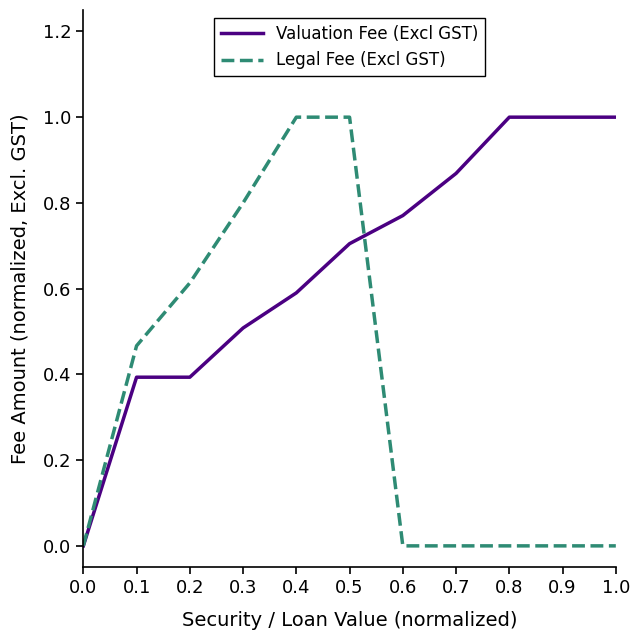

How many lines are shown in the chart?

2